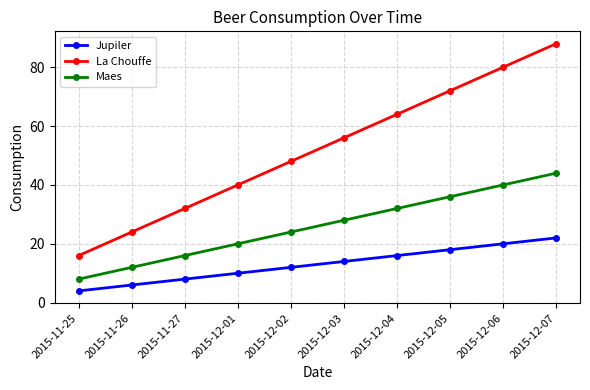

What is the difference between the second highest and second lowest values in the La Chouffe series?

56